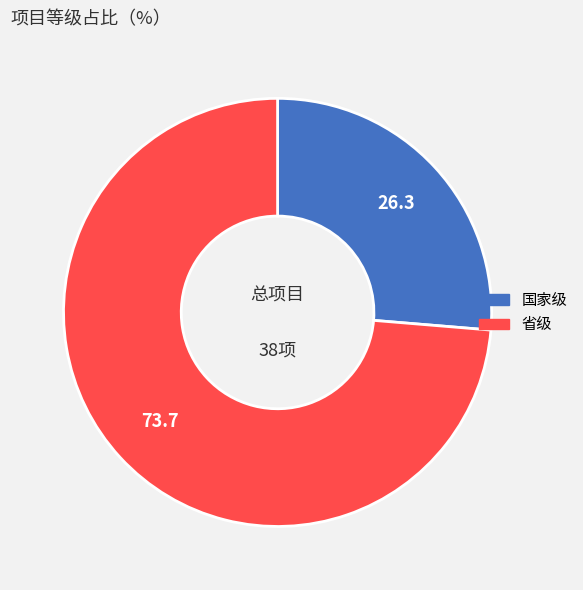

Is it true that 国家级 is 26% of the pie?

True